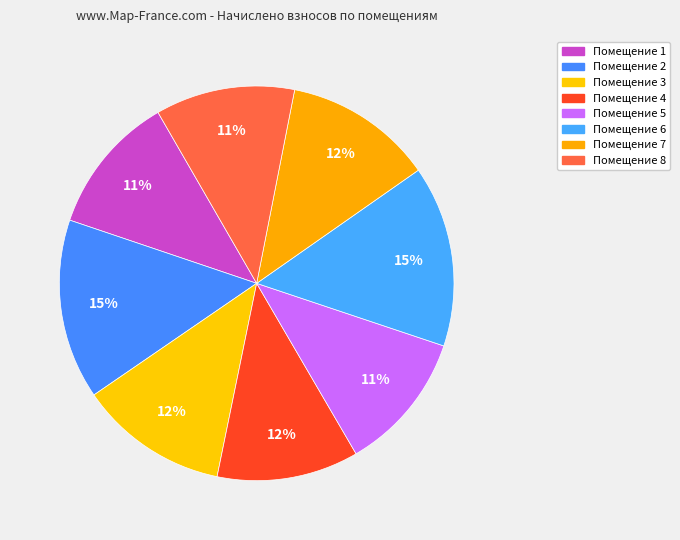

Does any single category account for the majority?

No